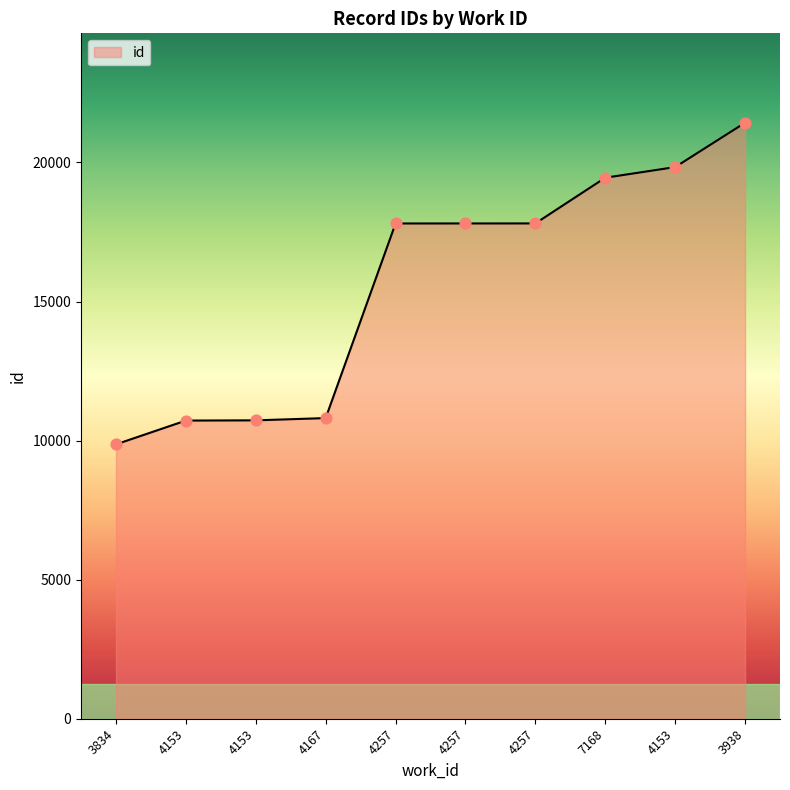

Does the chart have visible grid lines?

No